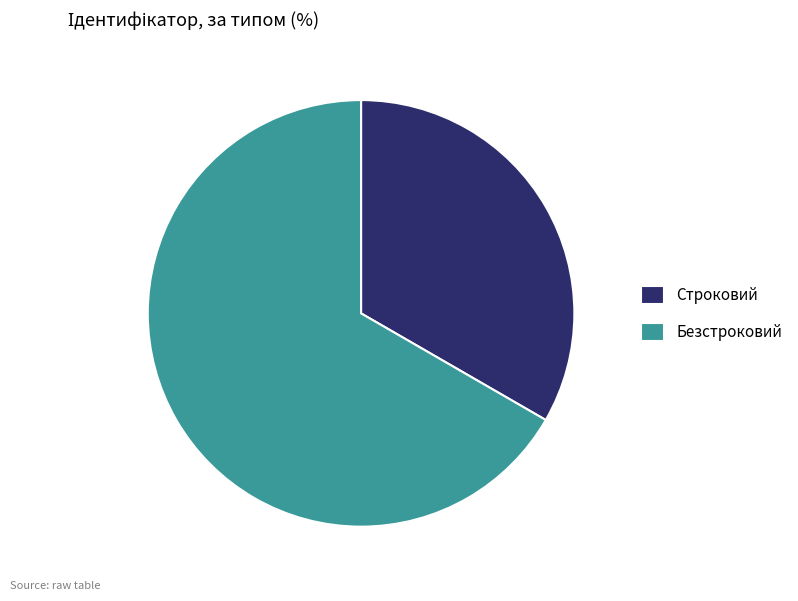

Rank the categories by value from lowest to highest.

Строковий, Безстроковий